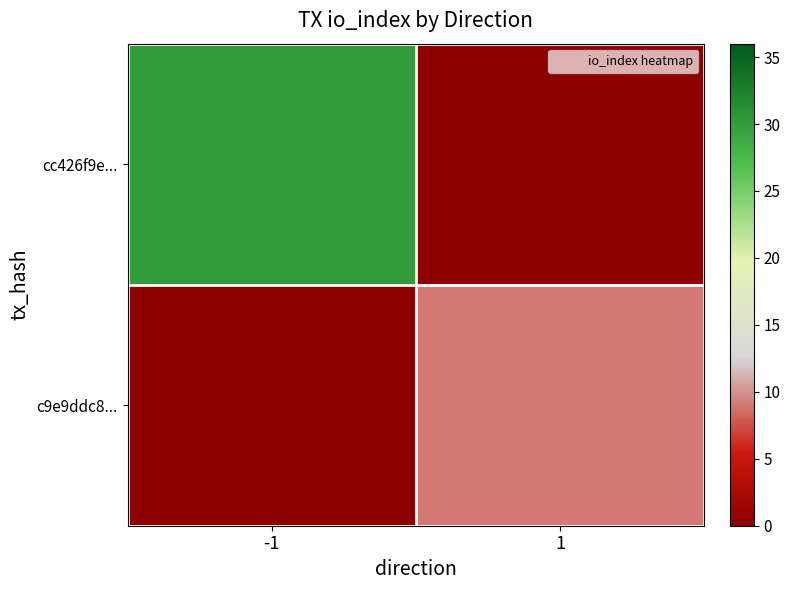

At 1, list the series in order from smallest to largest.

cc426f9e..., c9e9ddc8...